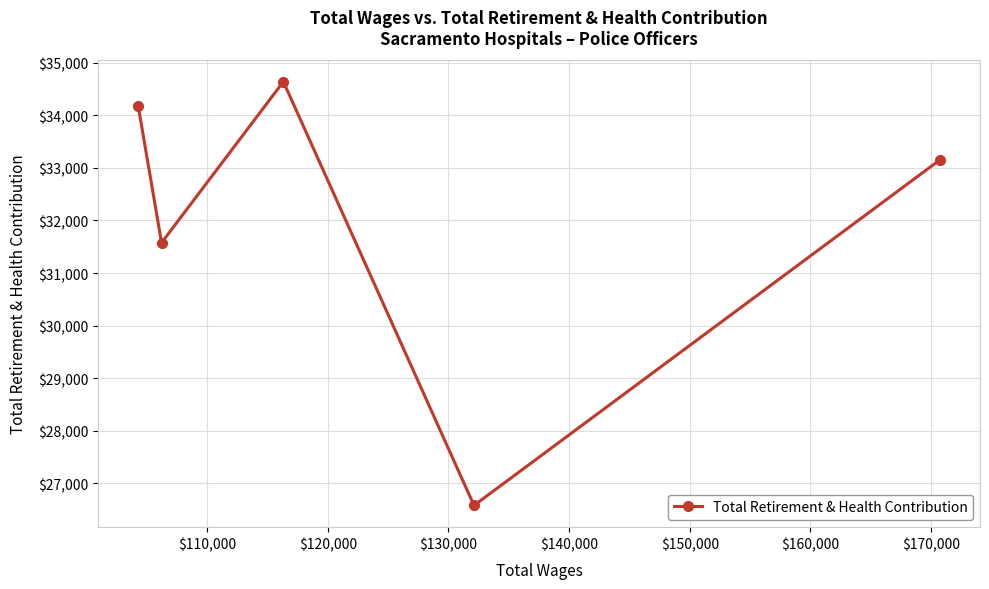

What is the difference between the maximum and second lowest values?

3062